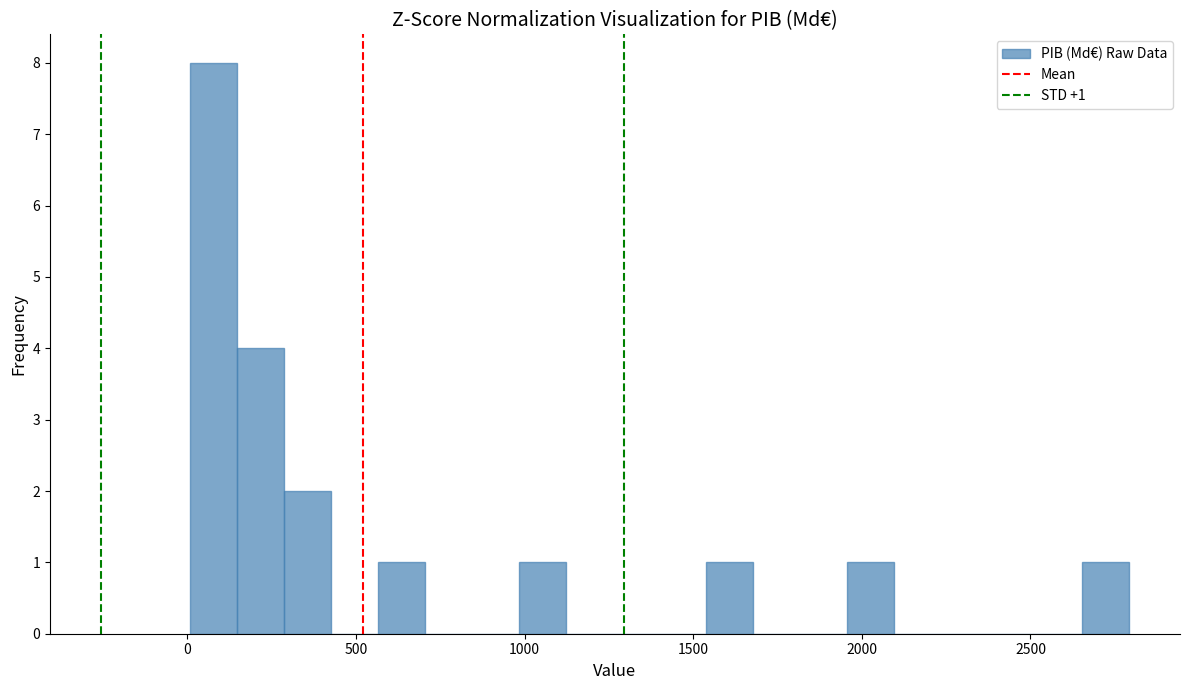

Around what value on the x-axis is the tallest bar? Give the approximate position of its centre, as read against the axis.

100